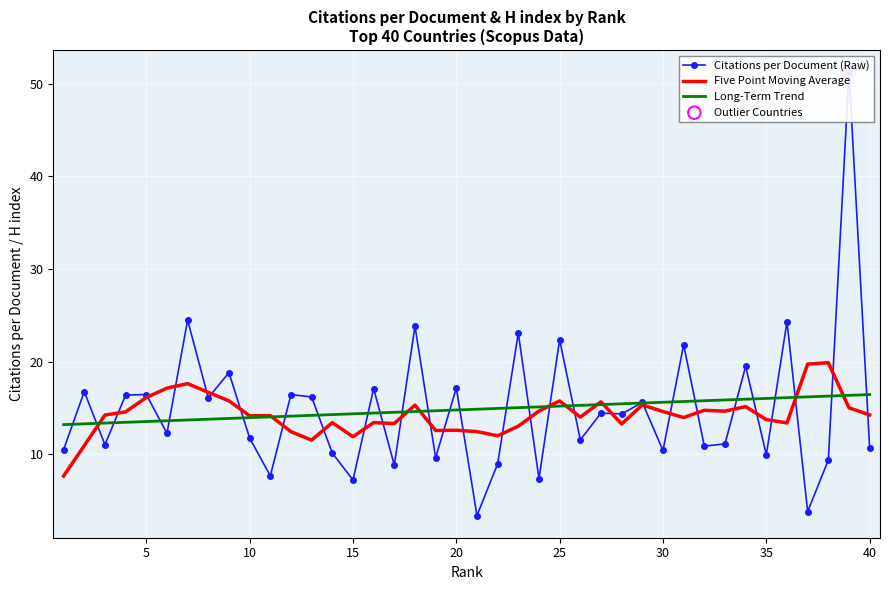

True or false: Five Point Moving Average has a value of 9.6 at 30.

False